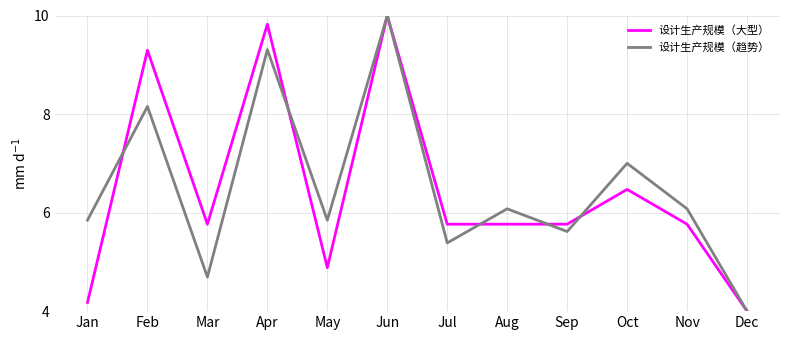

What is the average value of the 设计生产规模（大型） series?

6.5